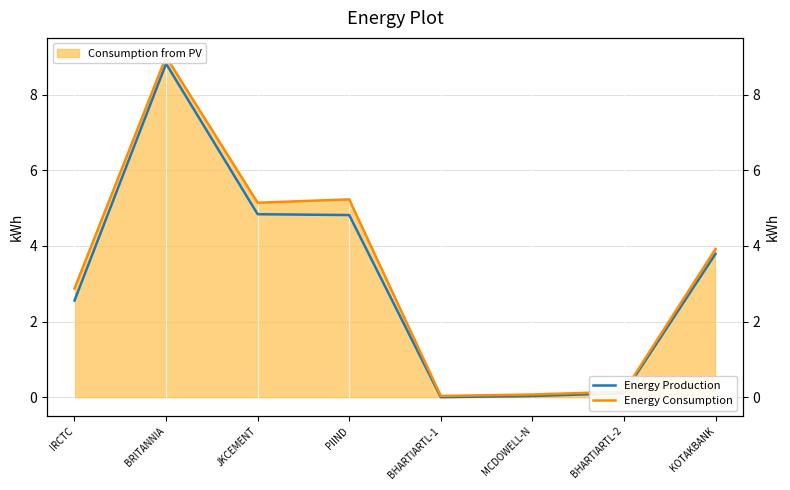

What is the label of the 7th point from the right?

BRITANNIA